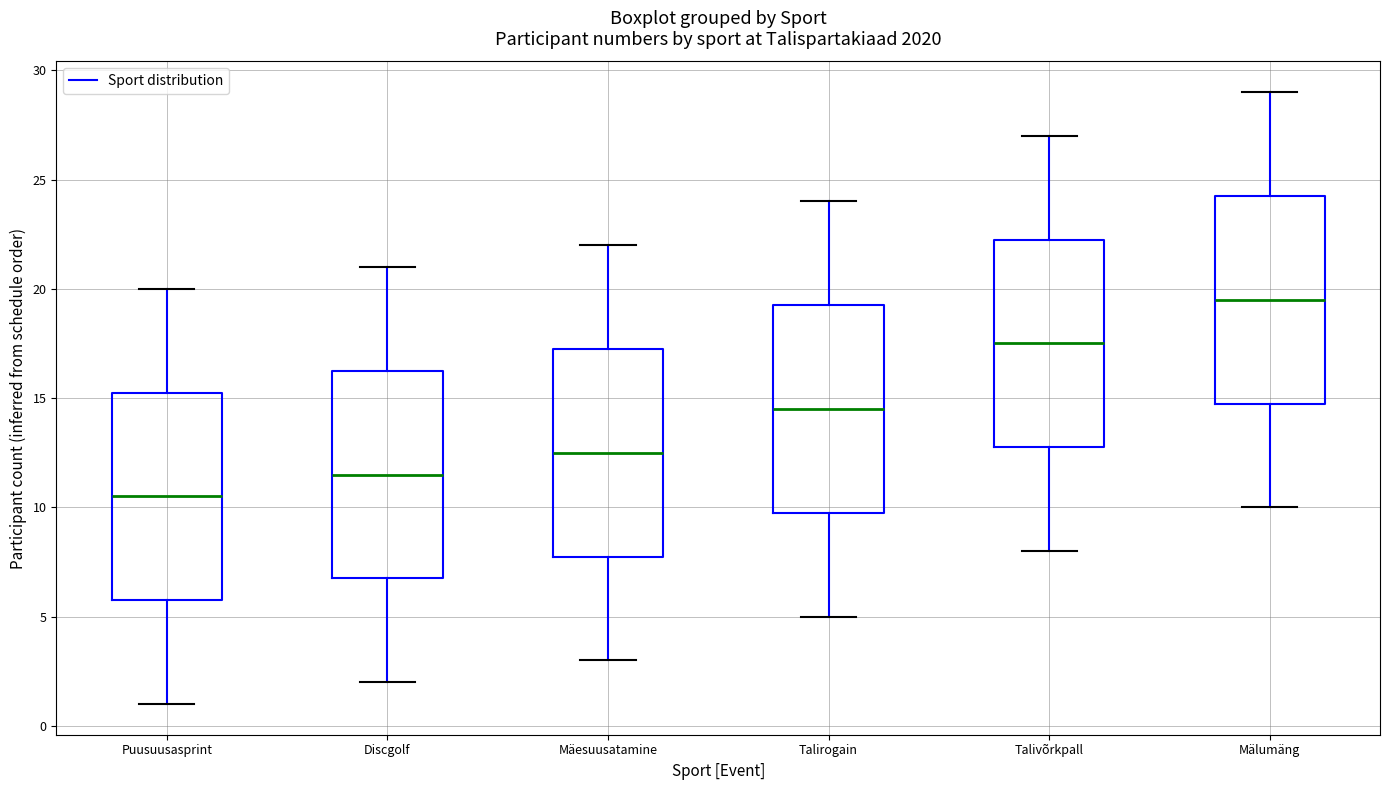

Reading left to right, read every box against the y-axis: the position of its median line, the range the box covers, and the ends of its whiskers. The values are not printed on the chart, so give them approximately, as read against the axis.

Puusuusasprint: median 10.5, box 6.0 to 15.5, whiskers 1.0 to 20.0
Discgolf: median 11.5, box 7.0 to 16.5, whiskers 2.0 to 21.0
Mäesuusatamine: median 12.5, box 8.0 to 17.5, whiskers 3.0 to 22.0
Talirogain: median 14.5, box 10.0 to 19.5, whiskers 5.0 to 24.0
Talivõrkpall: median 17.5, box 13.0 to 22.5, whiskers 8.0 to 27.0
Mälumäng: median 19.5, box 15.0 to 24.5, whiskers 10.0 to 29.0